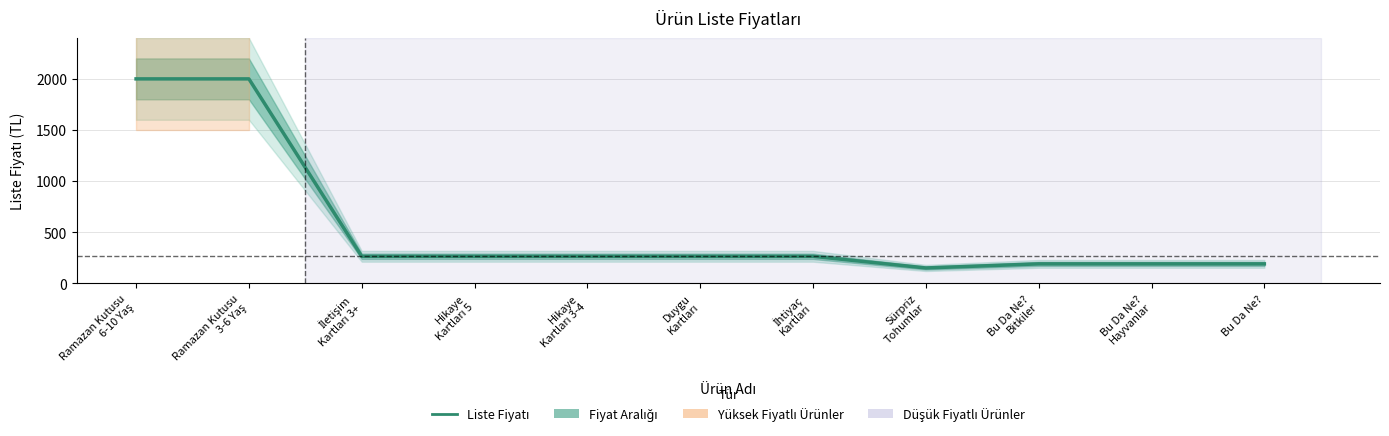

List the labels in order of value, smallest first.

Sürpriz
Tohumlar, Bu Da Ne?
Bitkiler, Bu Da Ne?
Hayvanlar, Bu Da Ne?, İletişim
Kartları 3+, Hikaye
Kartları 5, Hikaye
Kartları 3-4, Duygu
Kartları, İhtiyaç
Kartları, Ramazan Kutusu
6-10 Yaş, Ramazan Kutusu
3-6 Yaş